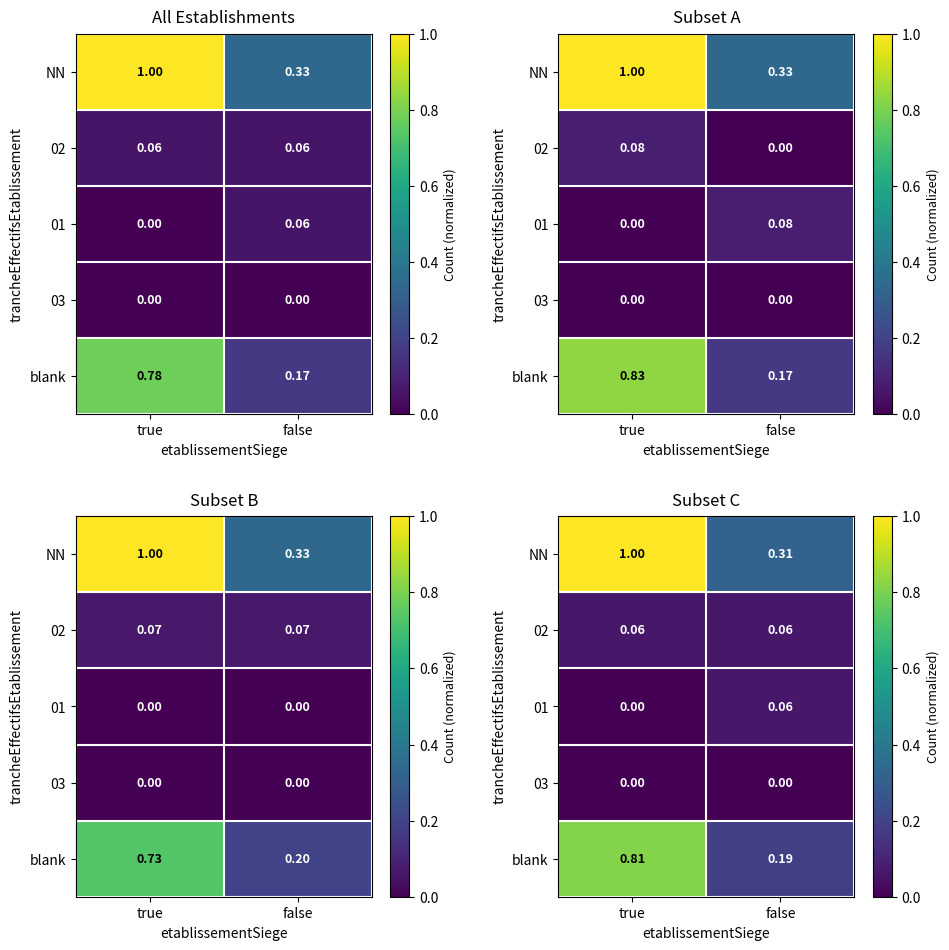

Rank the series at true from highest to lowest value.

NN, blank, 02, 01, 03